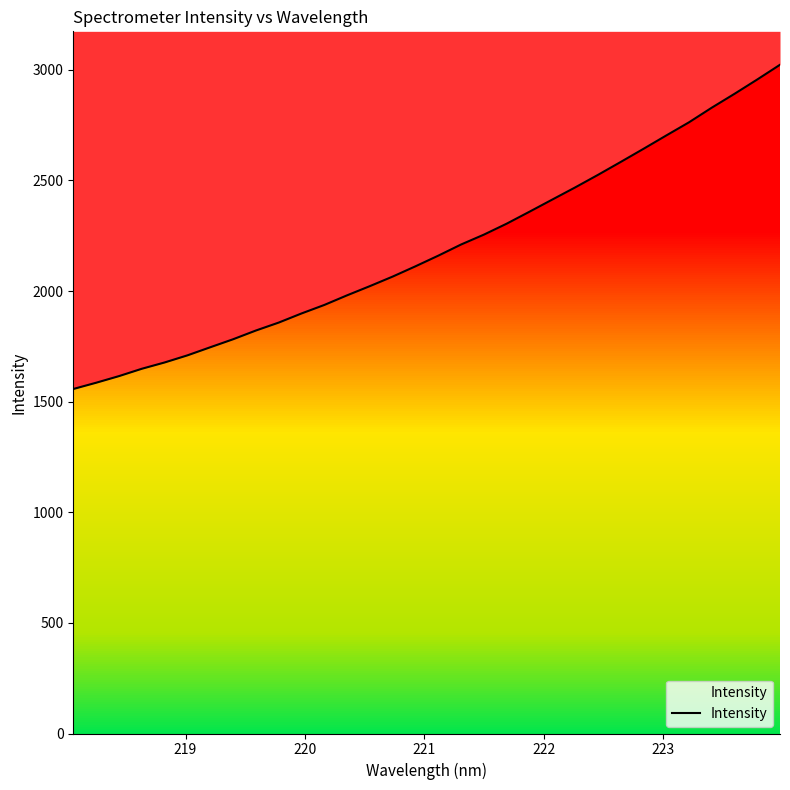

What is the sum of all values?

70105.1